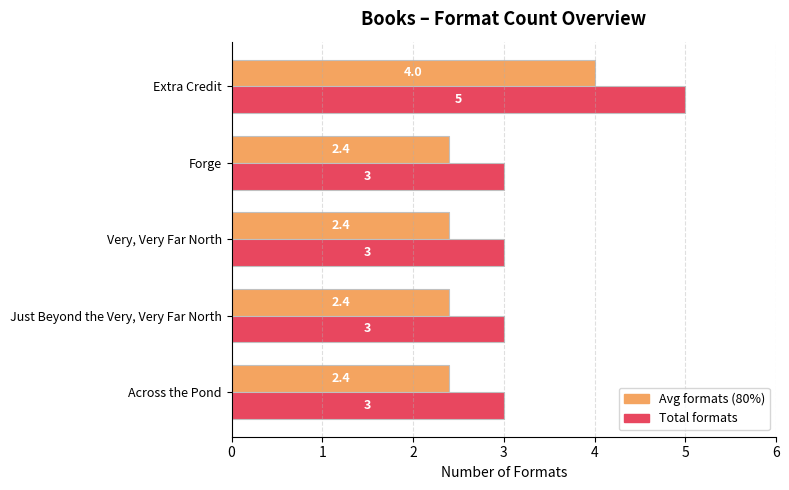

Which category has the highest value across all series?

Extra Credit